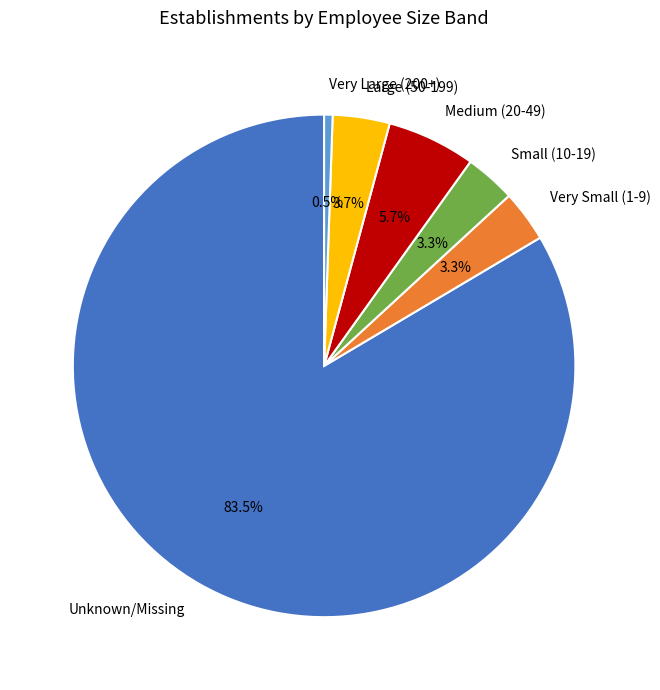

Does any single category account for the majority?

Yes